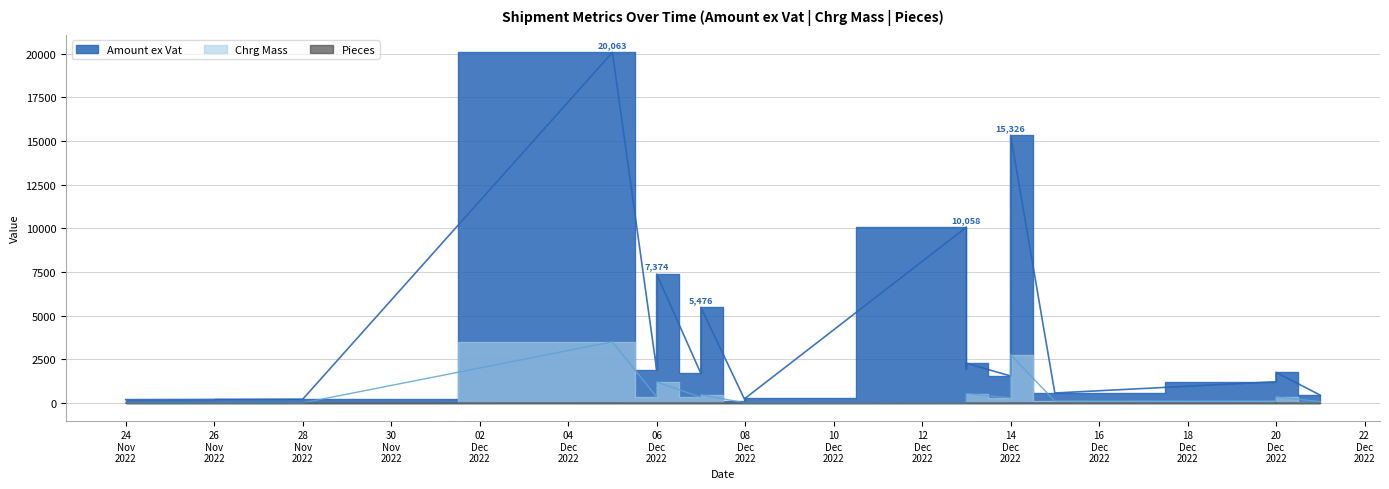

Which series has the largest range (max minus min)?

Amount ex Vat